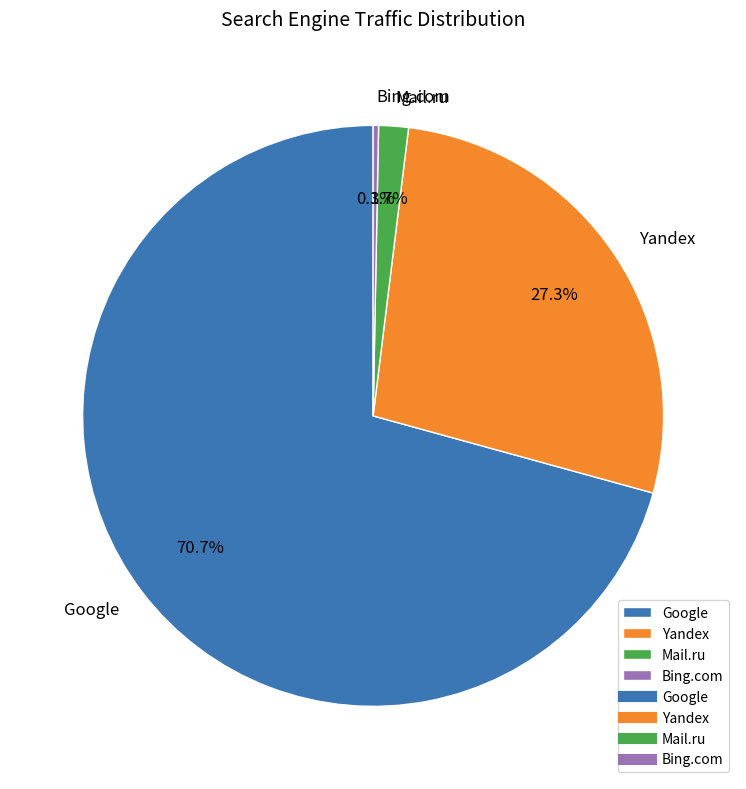

Rank the categories by value from highest to lowest.

Google, Yandex, Mail.ru, Bing.com